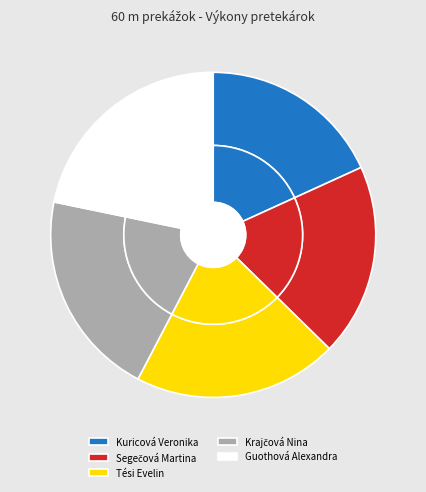

What is the change in value from Segečová Martina to Guothová Alexandra?

+1.3